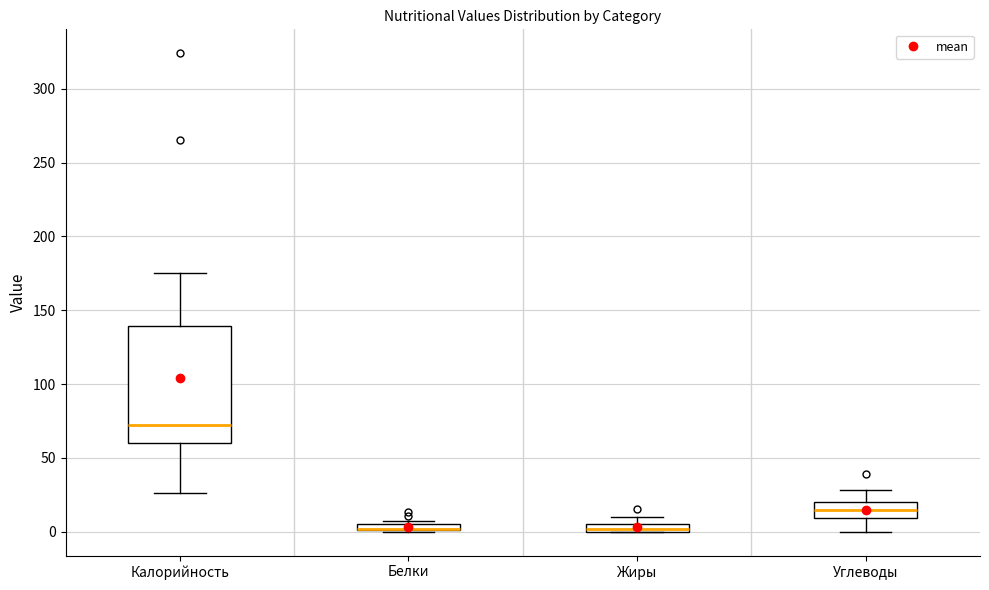

Where is the upper edge of the box for Белки on the y-axis? The values are not printed on the chart, so give them approximately, as read against the axis.

5